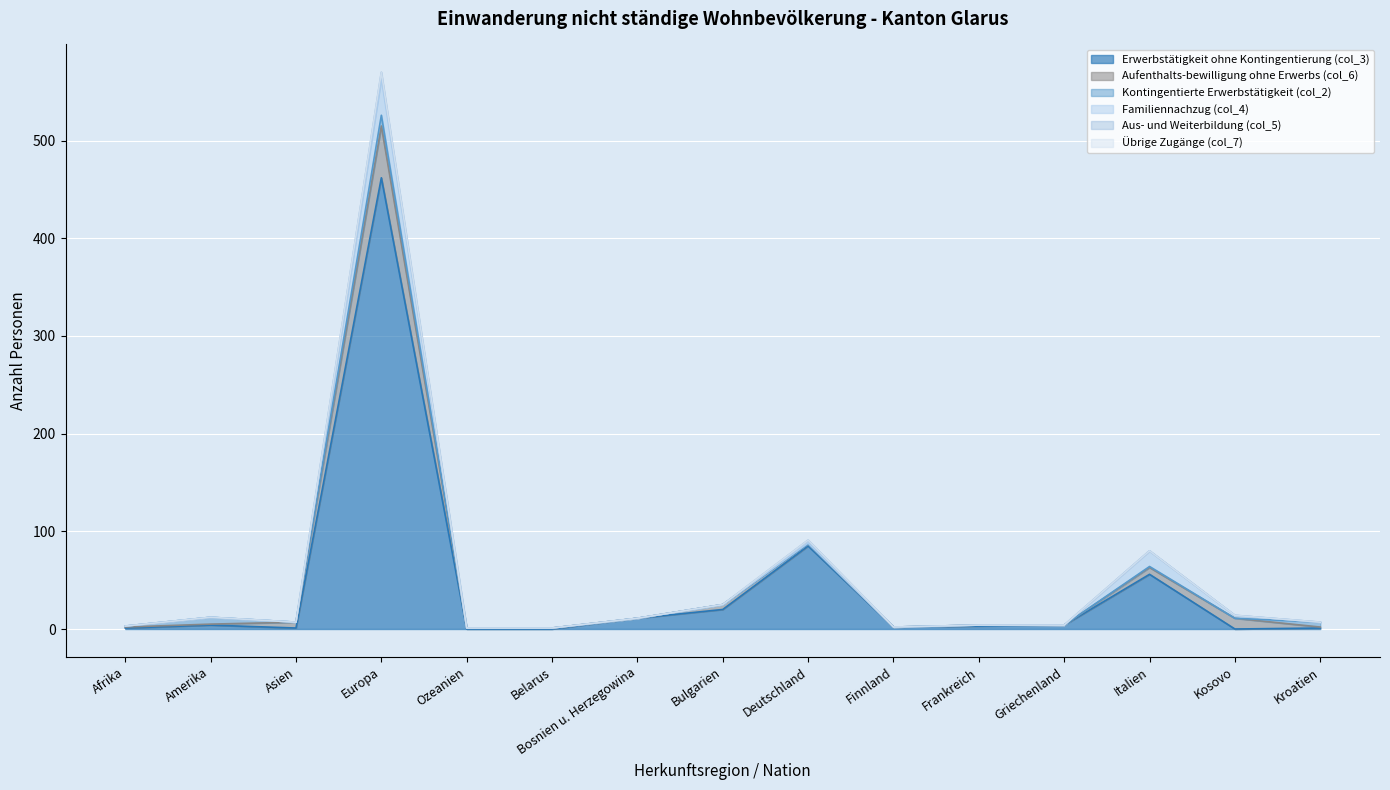

How many intersections are there between Kontingentierte Erwerbstätigkeit (col_2) and Aufenthalts-bewilligung ohne Erwerbs (col_6)?

2